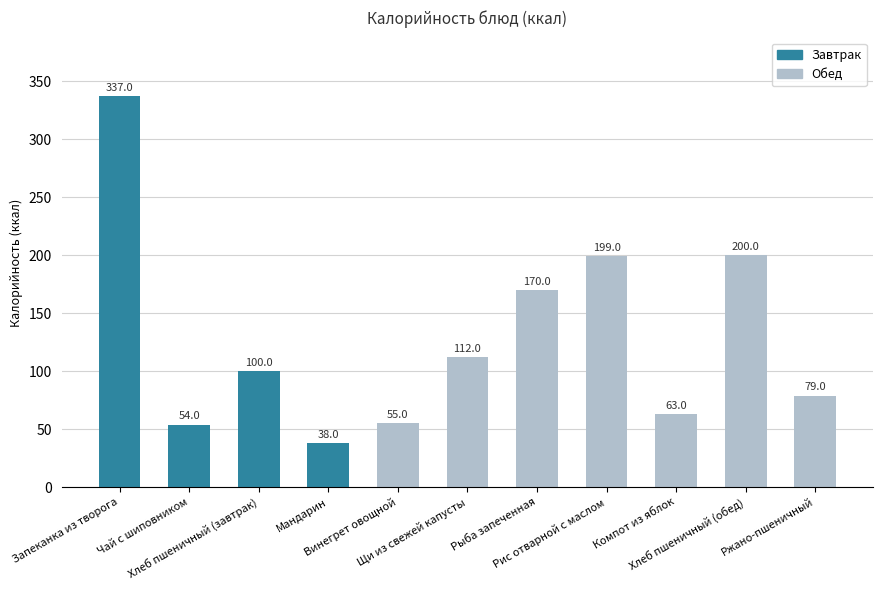

What is the difference between the second highest and second lowest values?

146